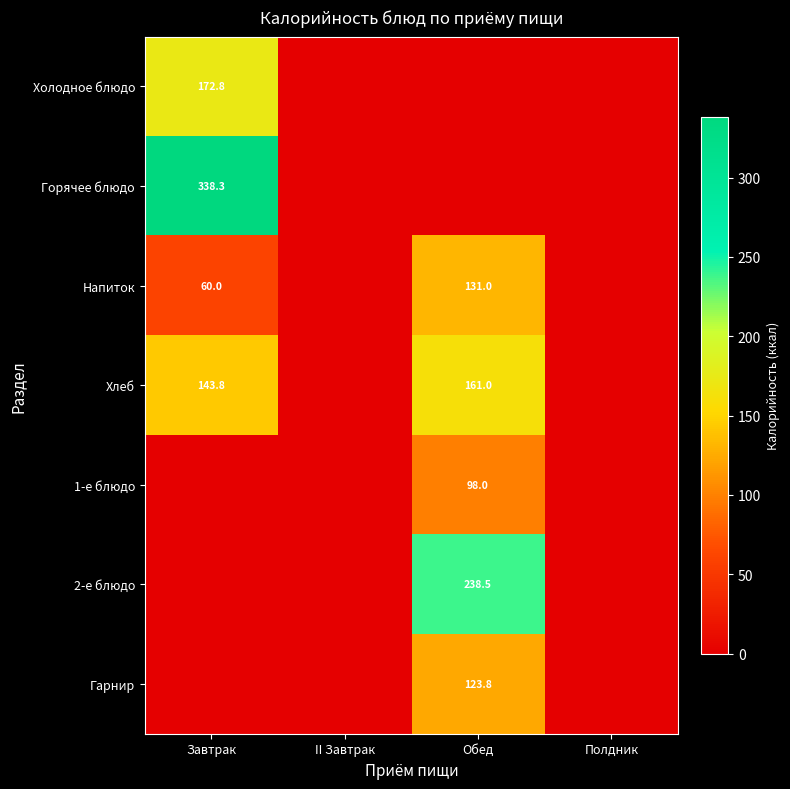

The value of Напиток at Завтрак is 60.0. True or false?

True